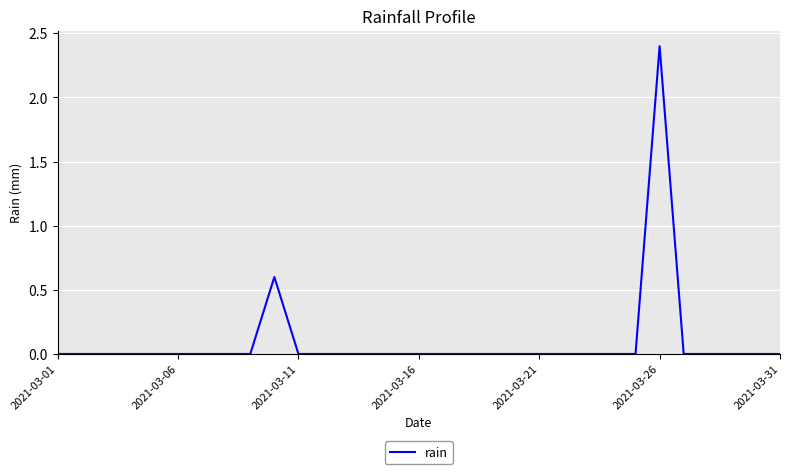

What is the difference between the maximum and minimum values?

2.4